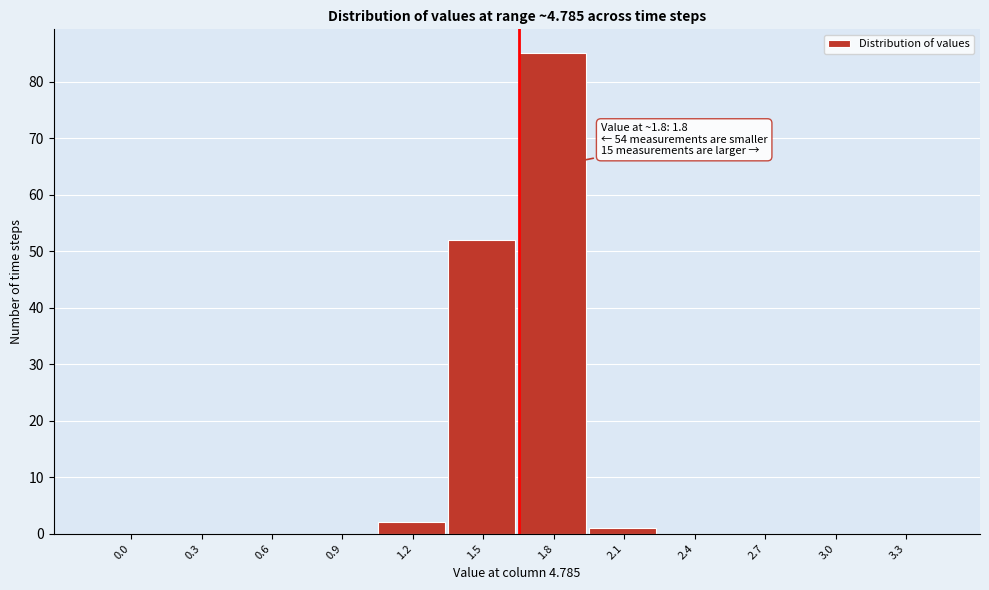

Reading left to right, extract all data points from this chart.

0.0=0	0.3=0	0.6=0	0.9=0	1.2=2	1.5=52	1.8=85	2.1=1	2.4=0	2.7=0	3.0=0	3.3=0